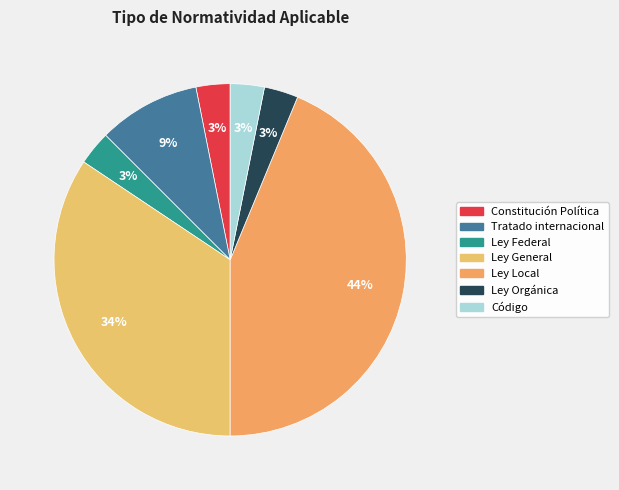

True or false: Constitución Política accounts for 3% of the total.

True